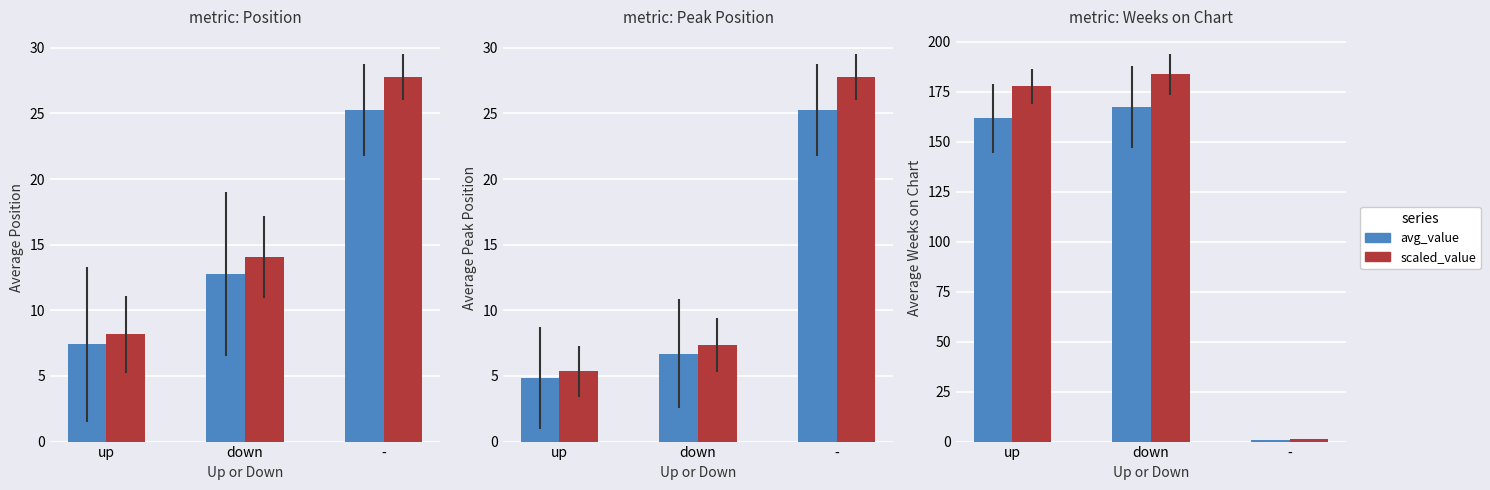

What are all the series names shown in the legend?

avg_value, scaled_value